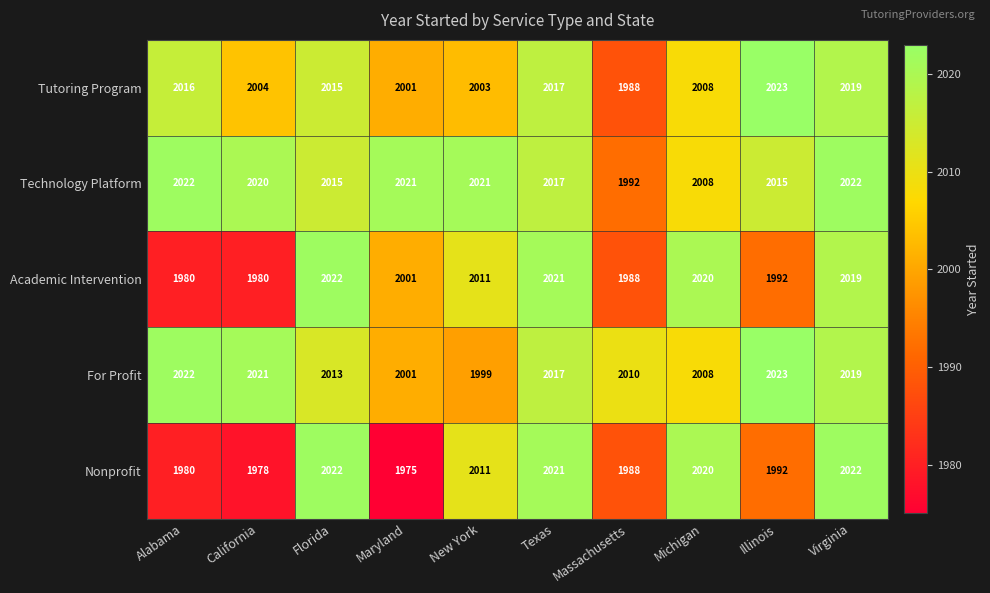

The For Profit series shows 2017 at Texas. True or false?

True